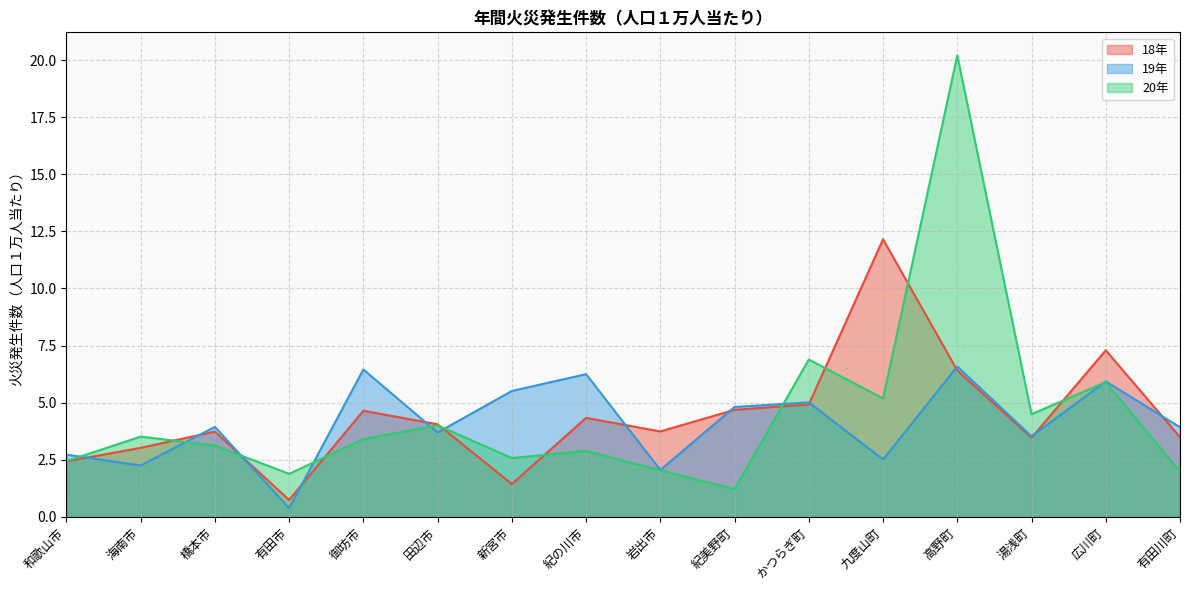

Which label corresponds to the smallest value in the chart?

有田市